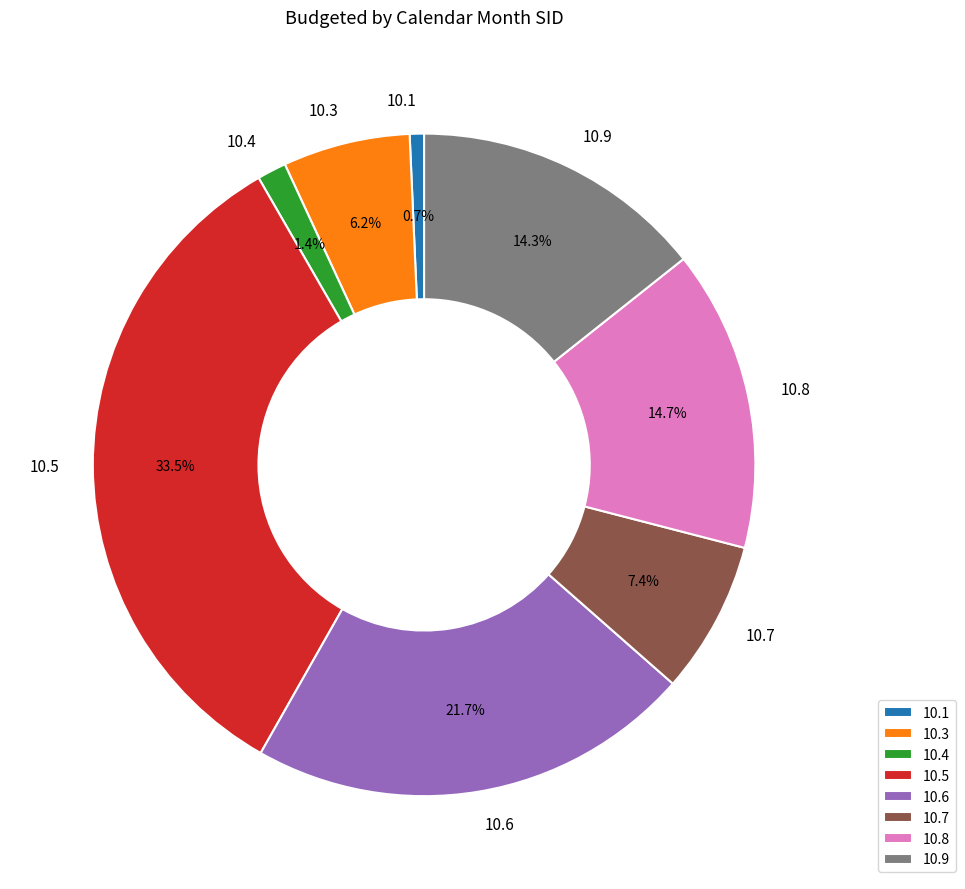

Do 10.3 and 10.5 together represent more than half of the pie?

No